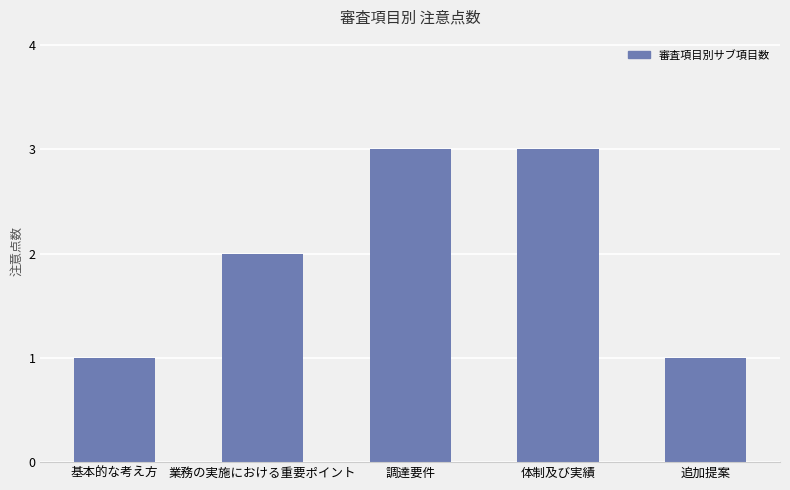

What position from the left is 体制及び実績?

4